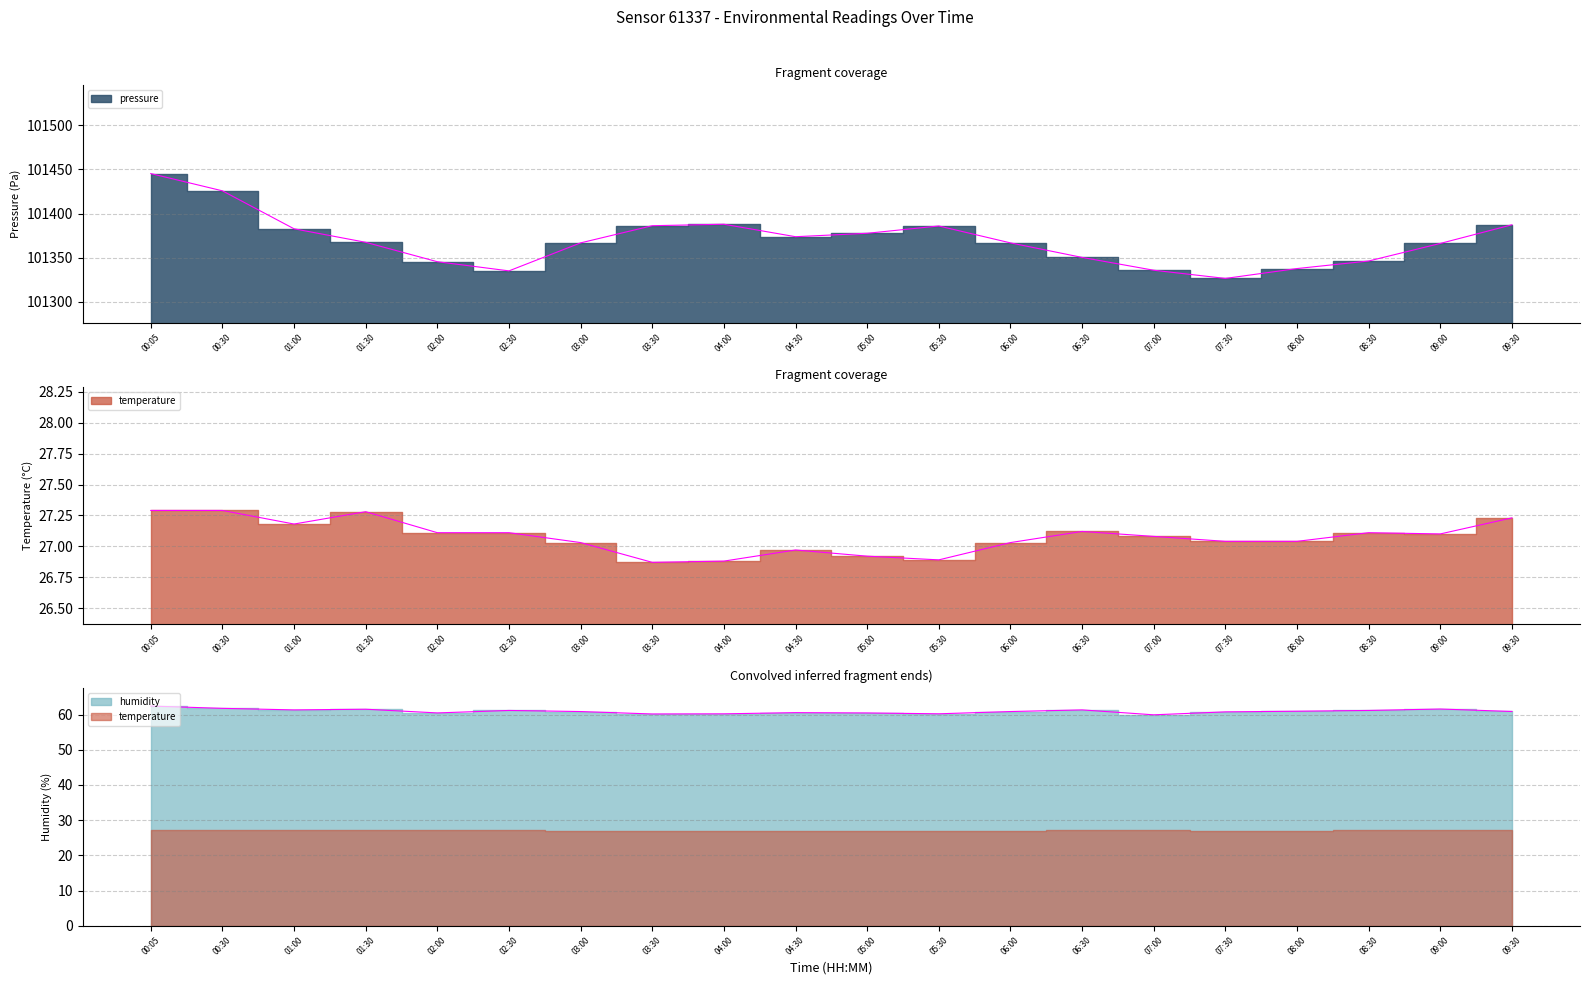

Which series has the widest spread of values?

pressure